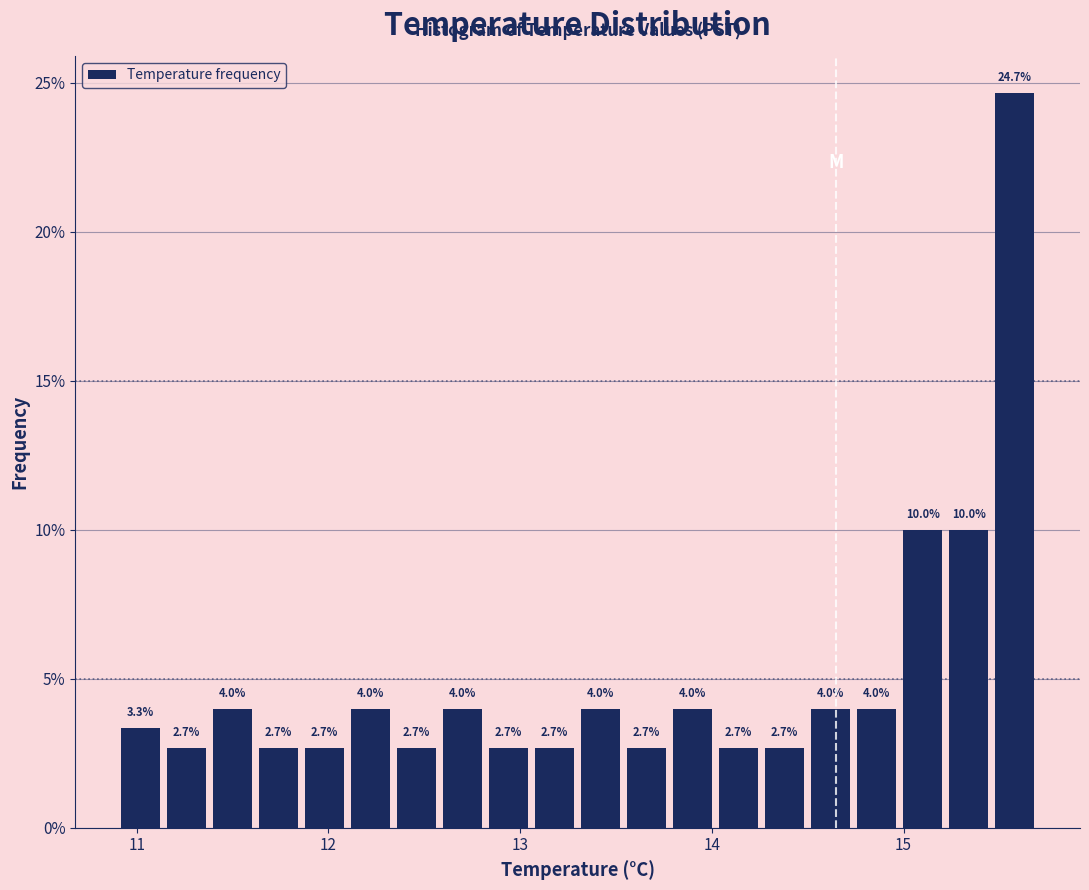

Around what value on the x-axis is the tallest bar? Give the approximate position of its centre, as read against the axis.

15.6